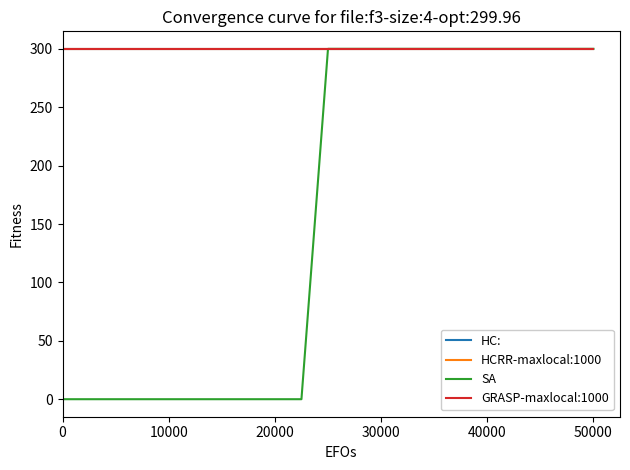

Which series has the largest total across all categories?

HC: